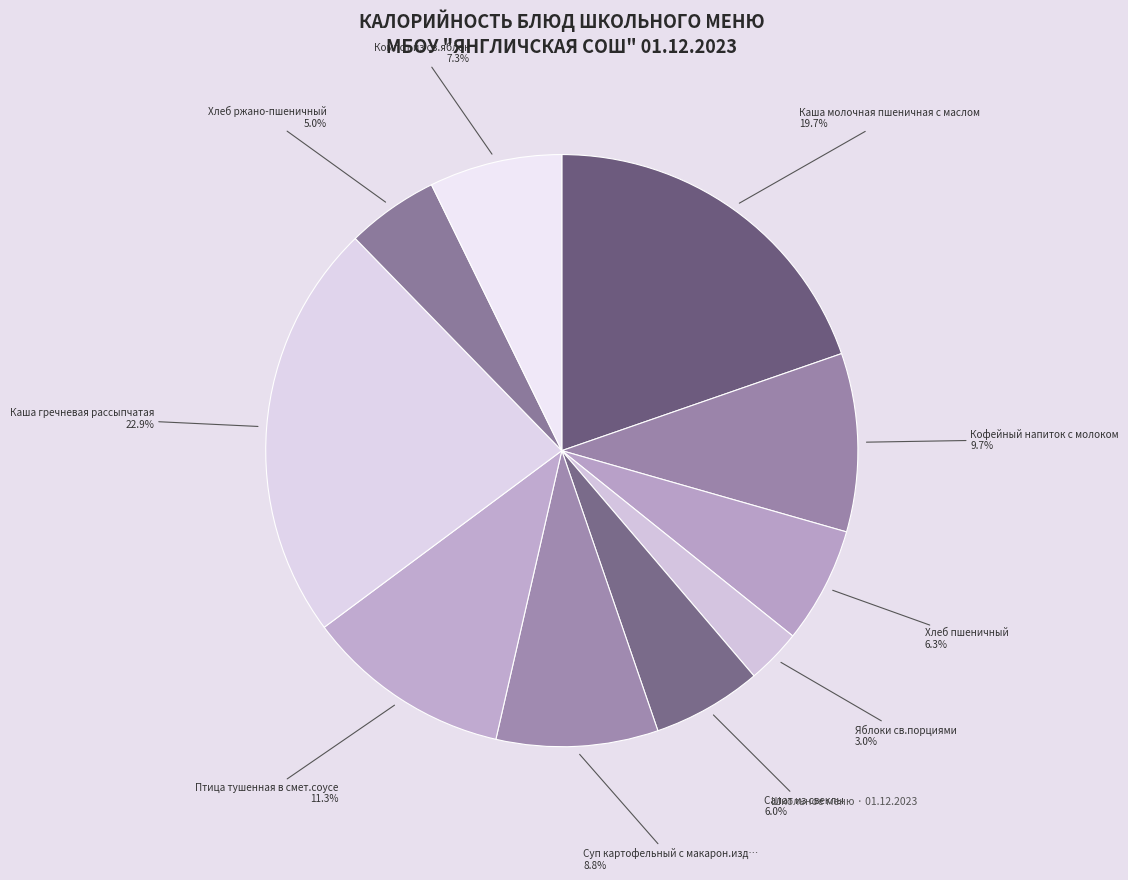

What is the largest slice in the pie chart?

Каша гречневая рассыпчатая